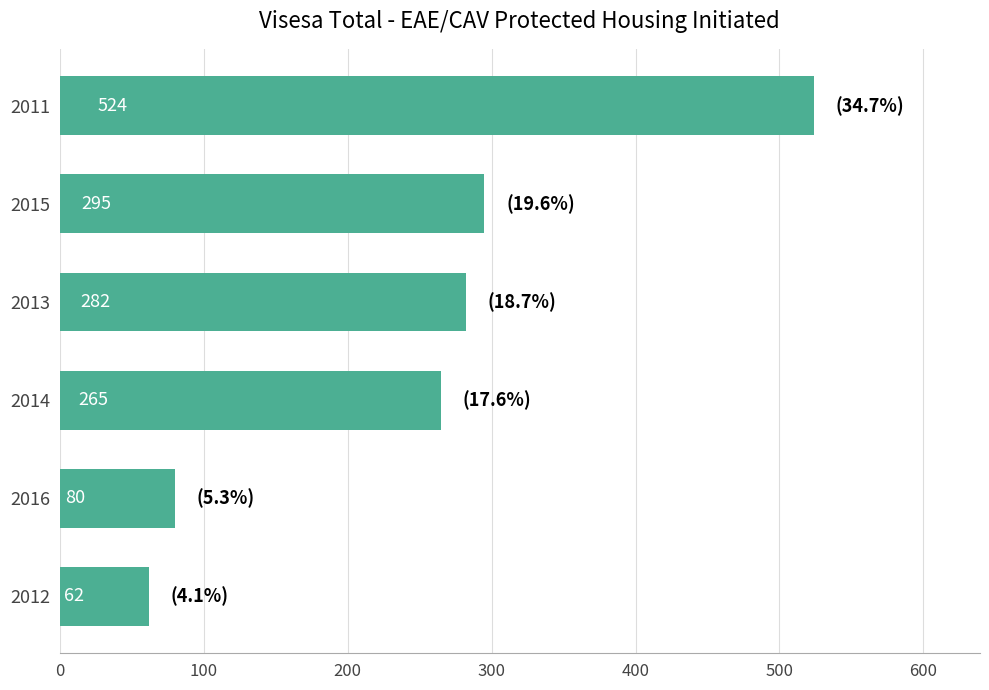

List the labels in order of value, smallest first.

2012, 2016, 2014, 2013, 2015, 2011